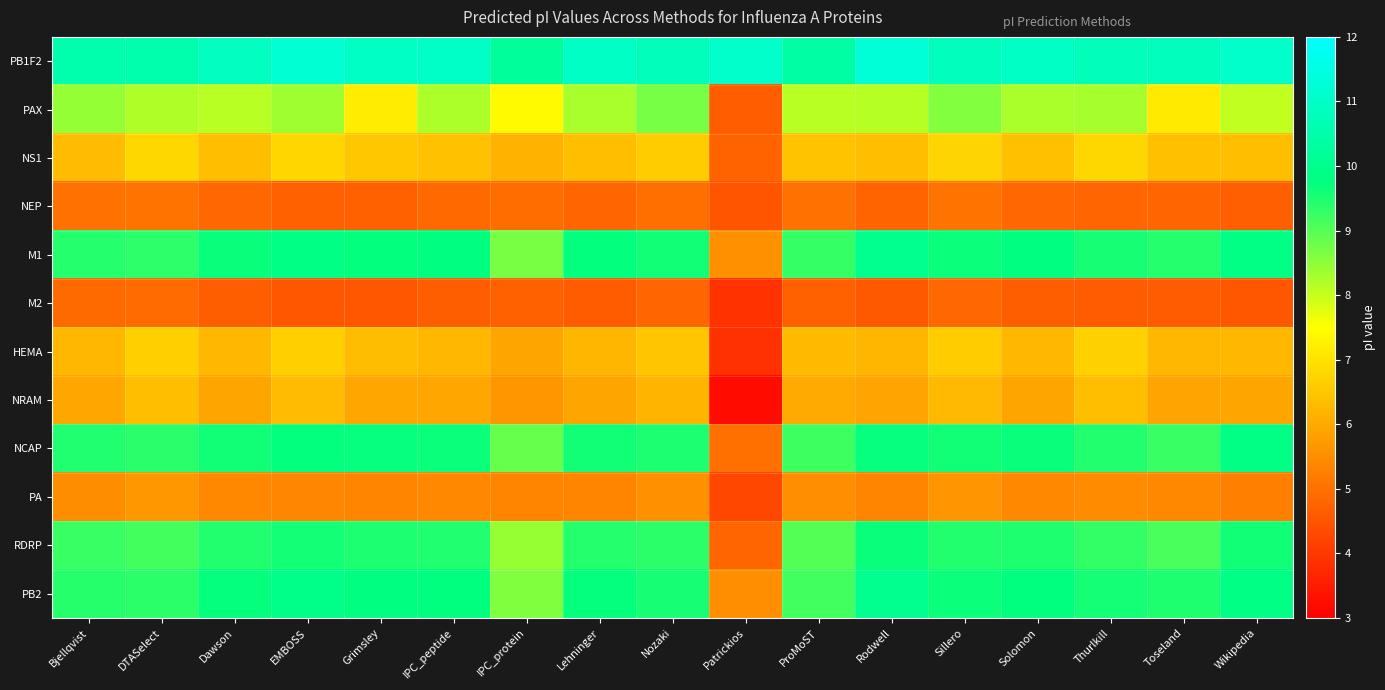

Between Dawson and Sillero, which is larger?

Dawson